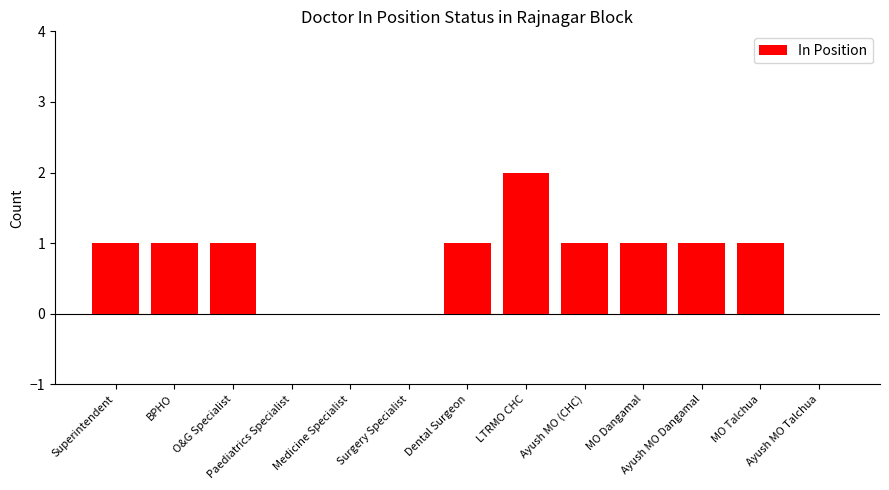

The value at Paediatrics Specialist is -1. True or false?

False